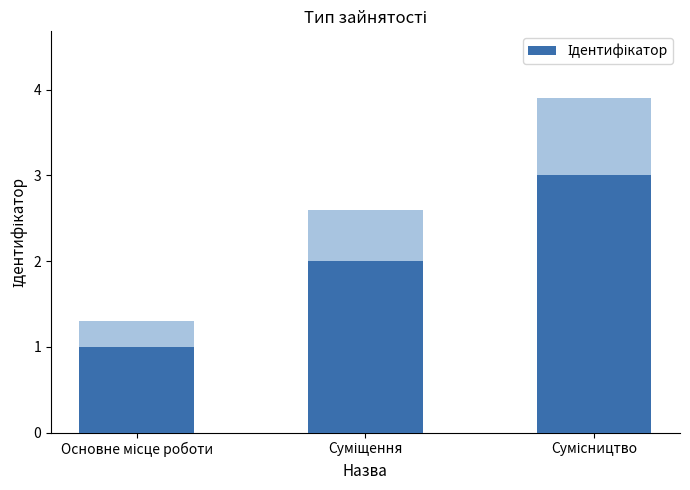

What is the minimum value shown in the chart?

1